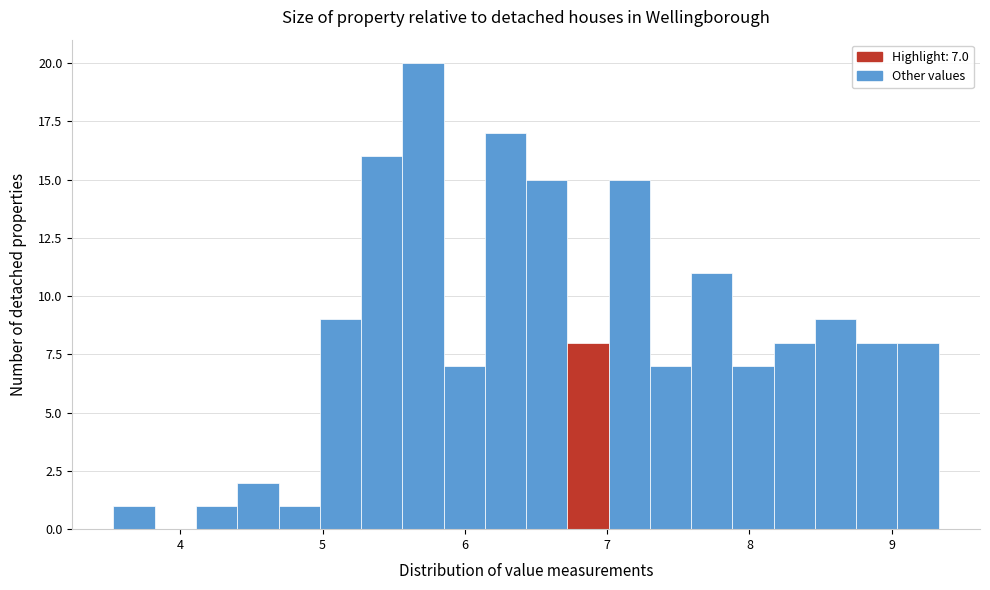

Read against the x-axis, roughly where is the centre of the tallest bar?

5.7